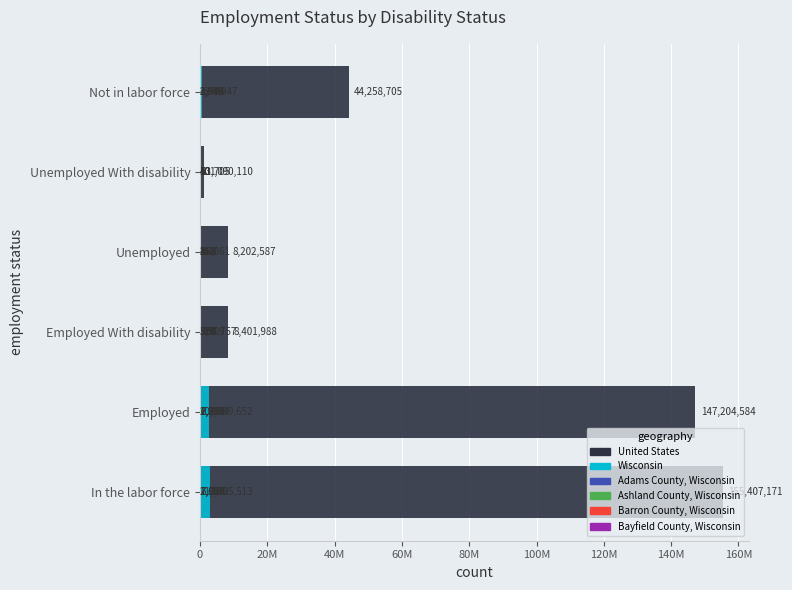

Which series has the widest spread of values?

United States